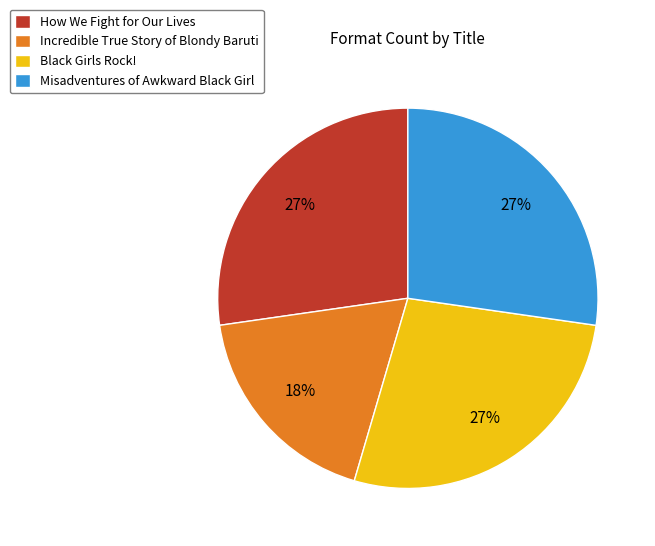

Which slice is the smallest?

Incredible True Story of Blondy Baruti